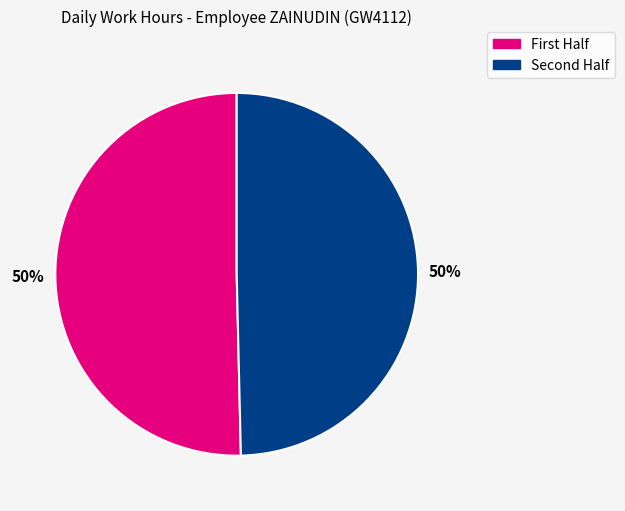

To the nearest percent, what is the average slice percentage?

50%